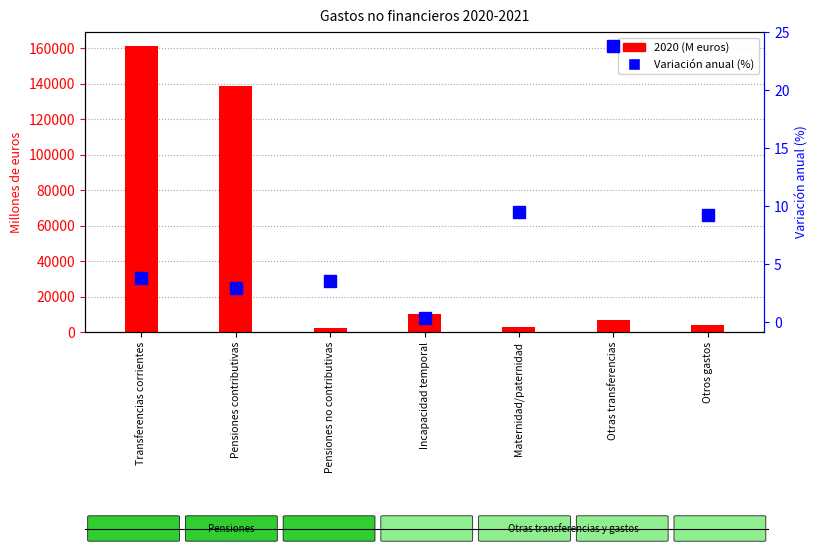

How many data points in Variación anual (%) are above 3?

5